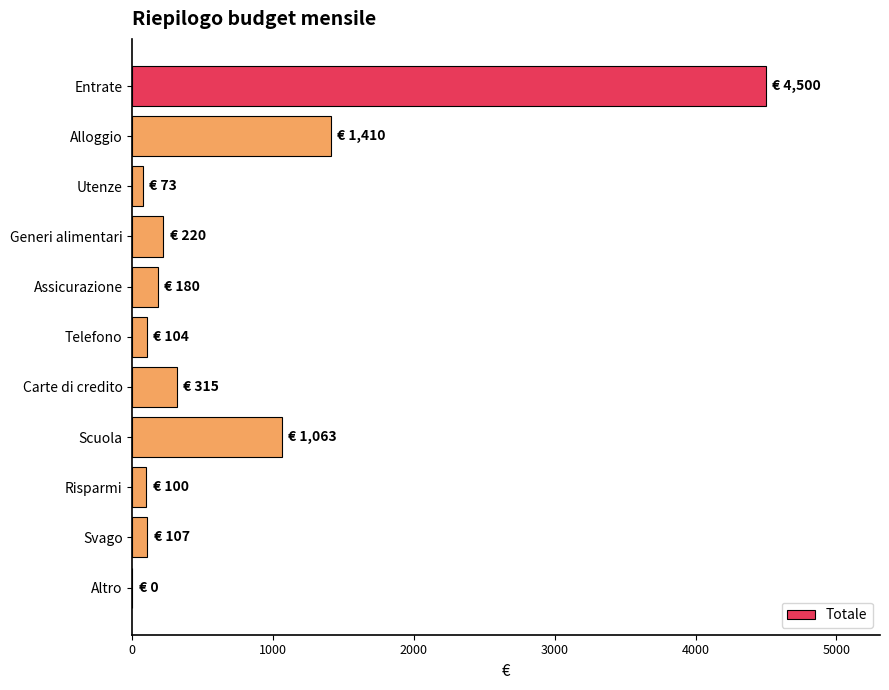

The value at Entrate is 4500. True or false?

True